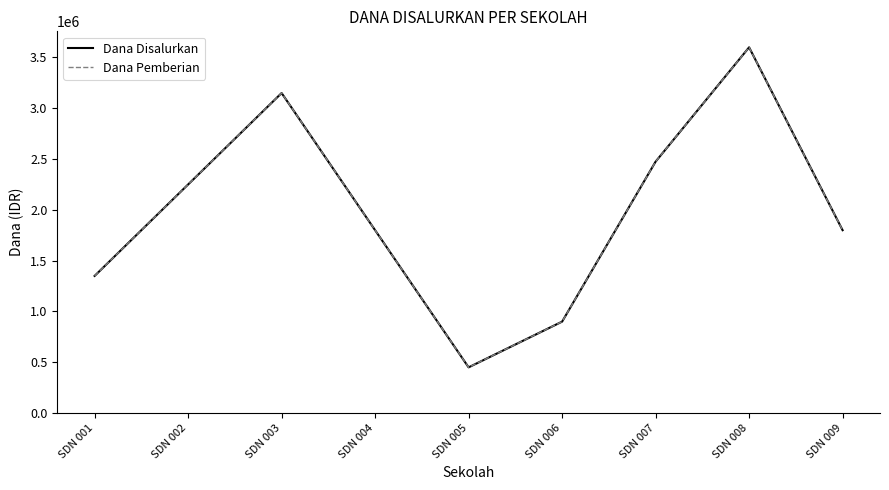

Does the chart display data point markers on the line(s)?

No